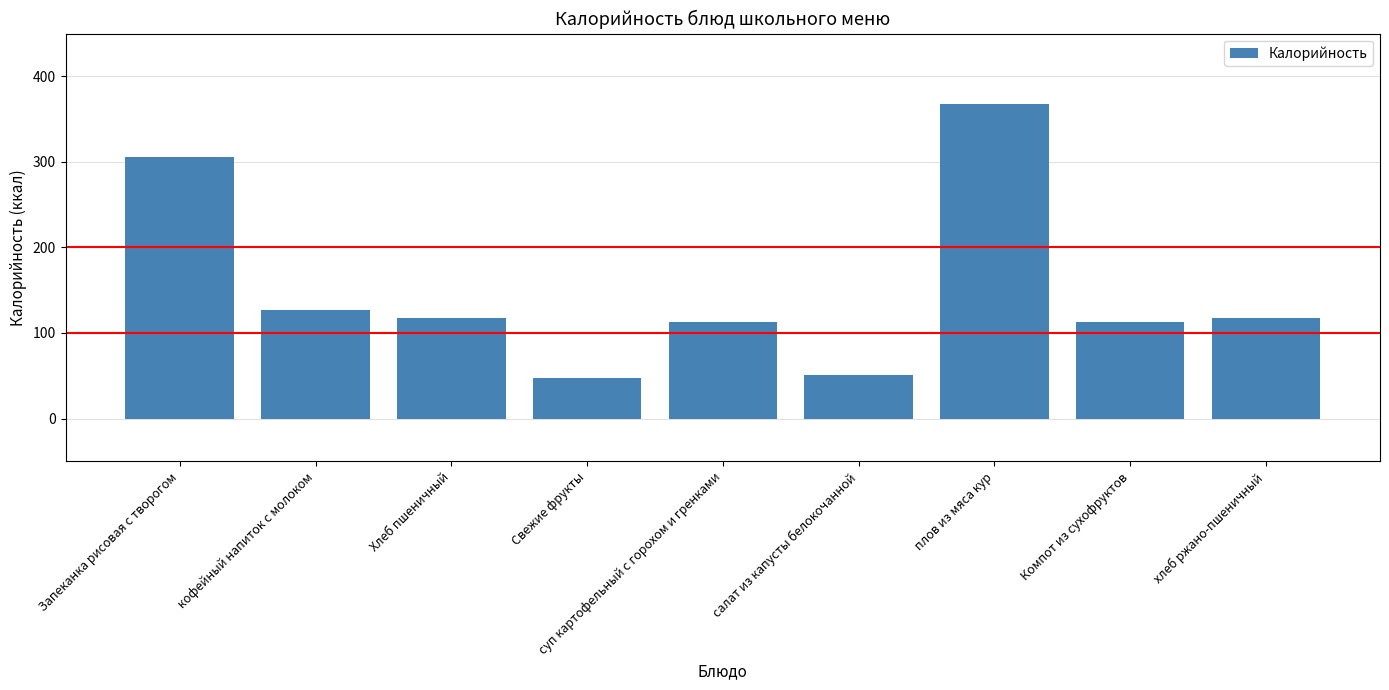

What is the difference between the maximum and minimum values?

321.0